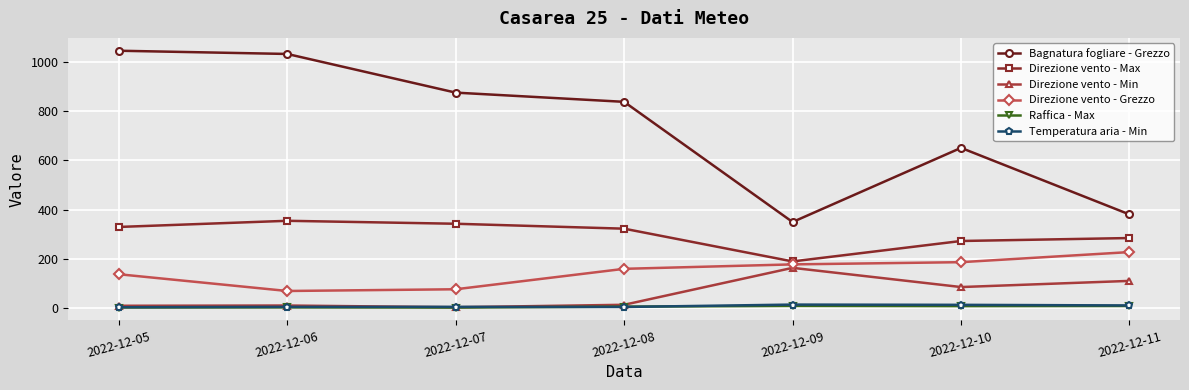

True or false: Temperatura aria - Min and Direzione vento - Grezzo cross at least once.

False